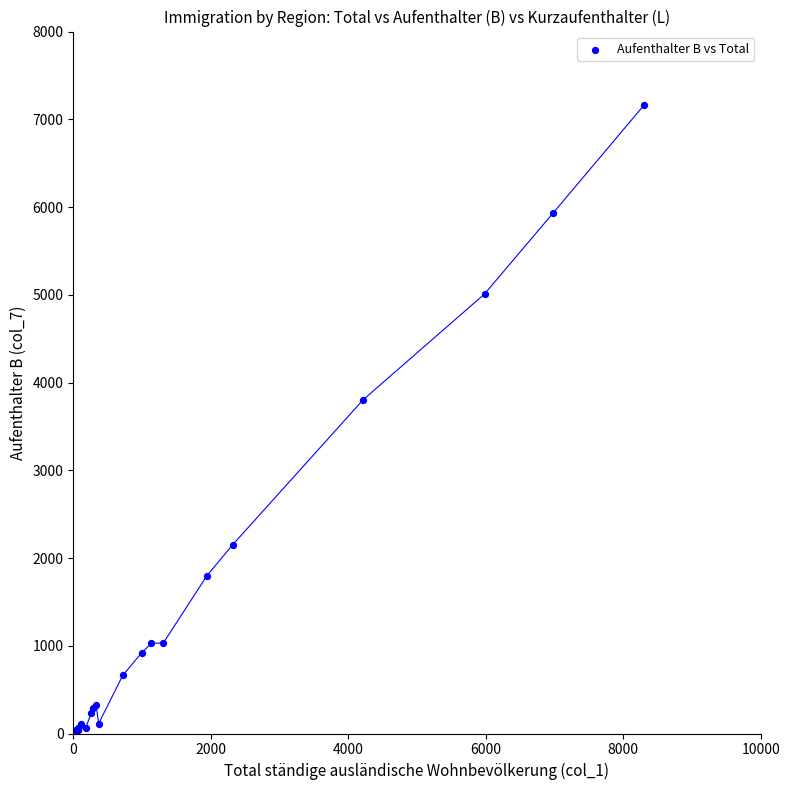

What Y value in the scatter plot is closest to 3580?

3804